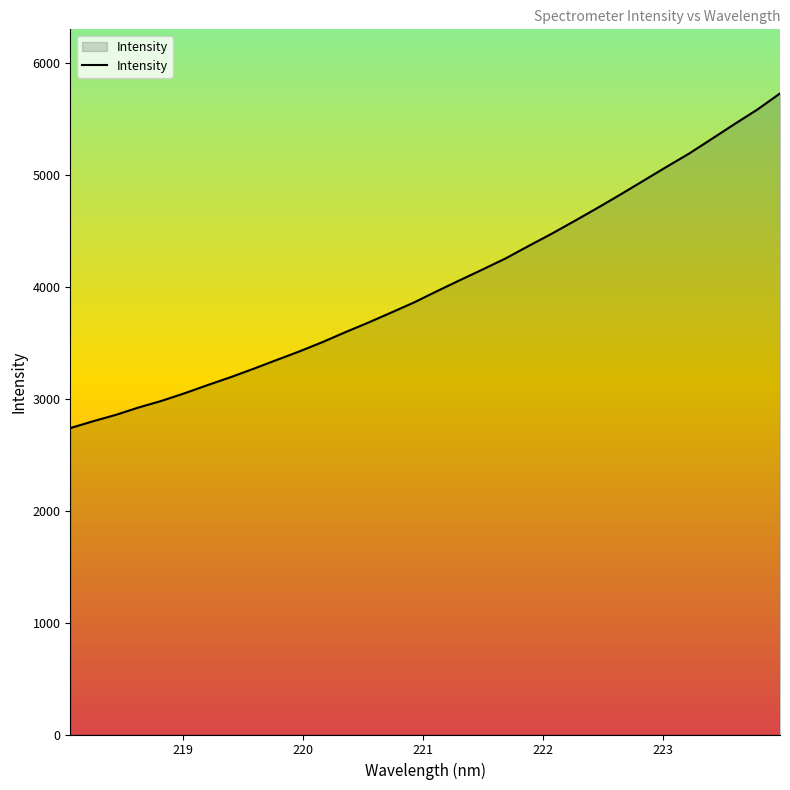

What is the smallest value displayed?

2737.4